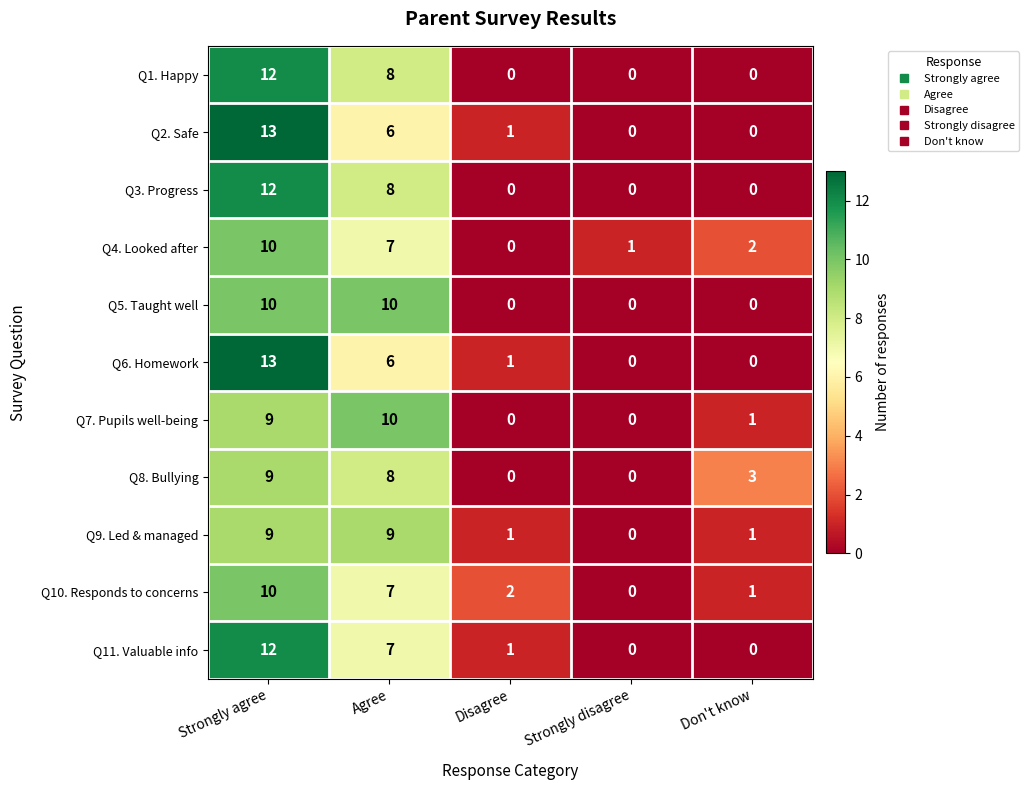

What is the total value across all series at Strongly agree?

119